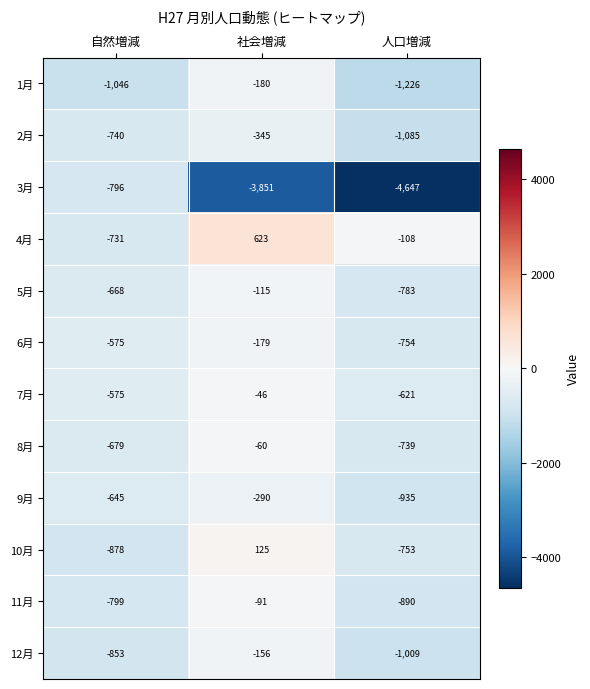

What is the difference between the 8月 values at 社会増減 and 自然増減?

619